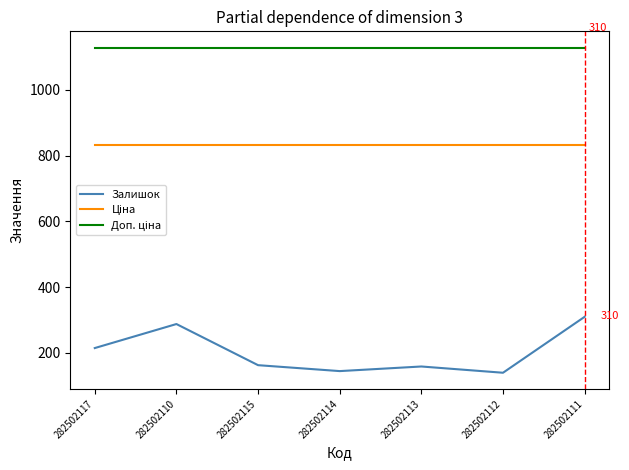

What is the total value across all series at 282502110?

2248.4